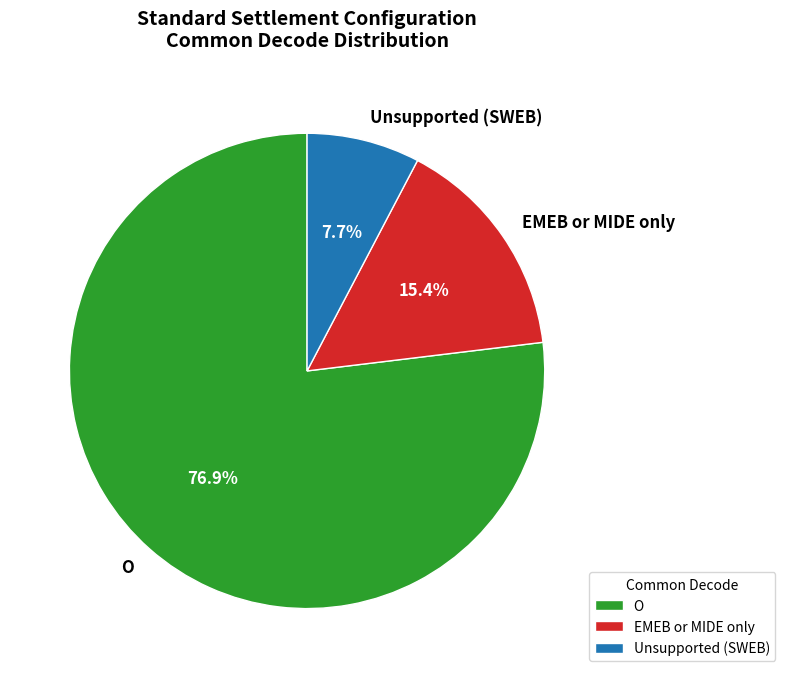

Between Unsupported (SWEB) and EMEB or MIDE only, which is larger?

EMEB or MIDE only